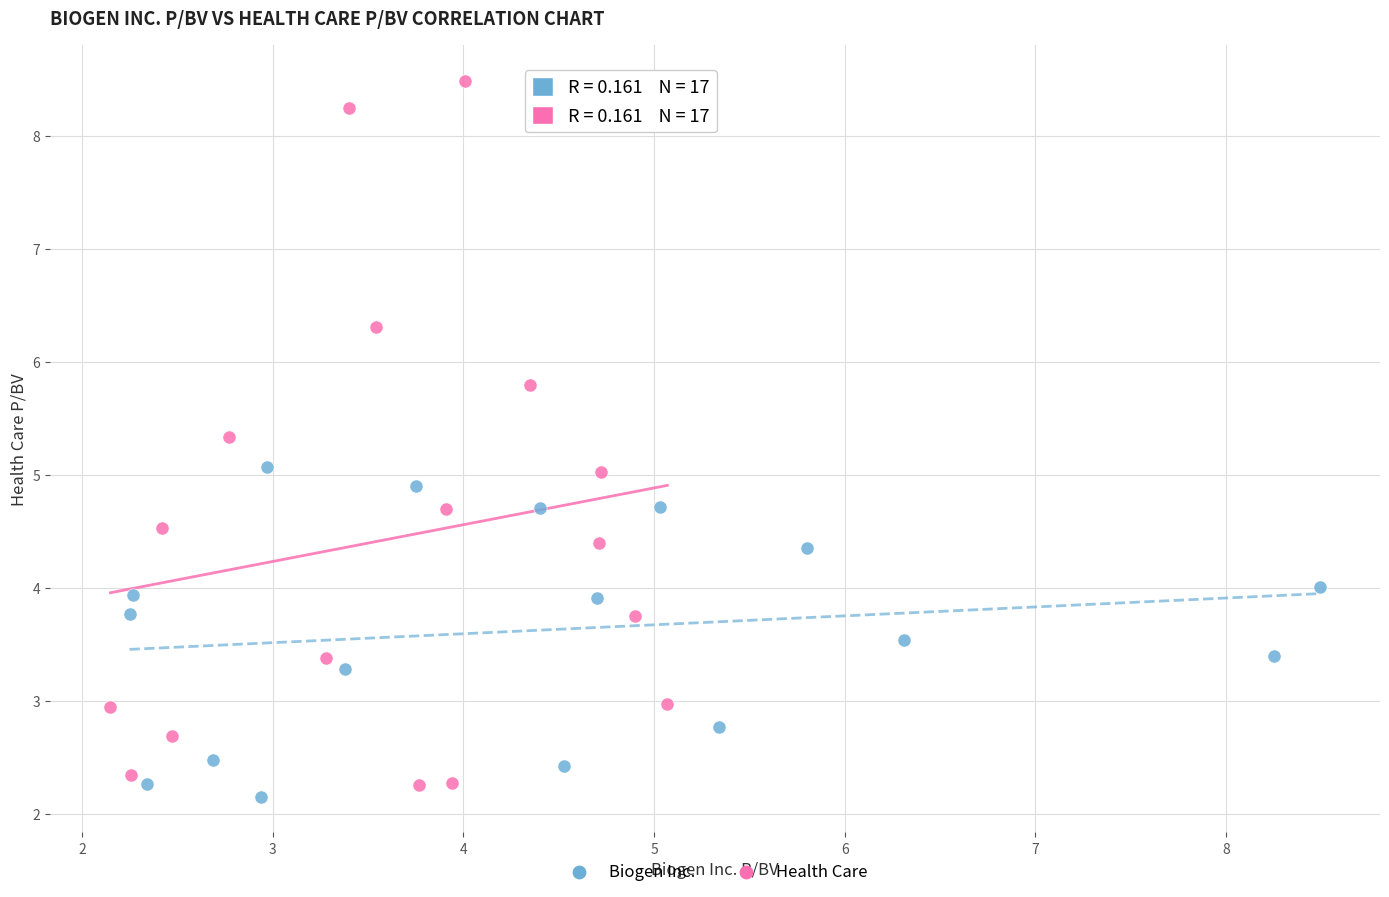

What are all the series names shown in the legend?

Biogen Inc., Health Care